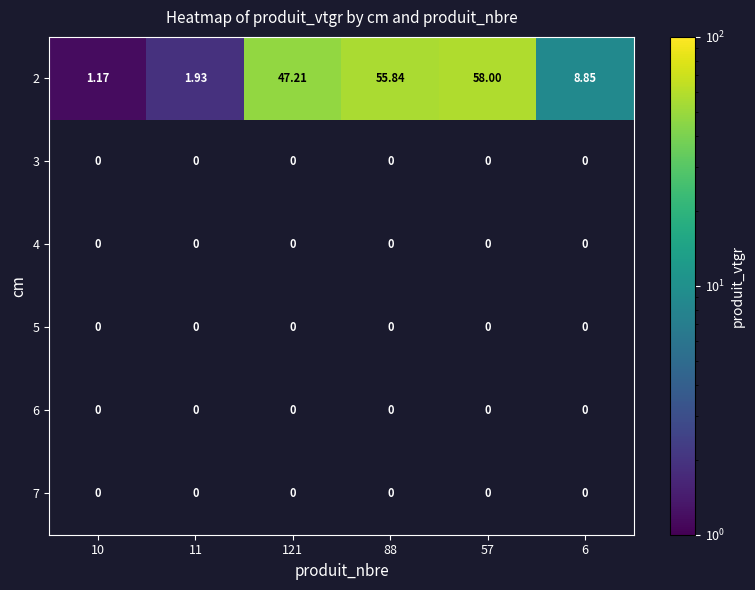

How many categories are shown in the chart?

6